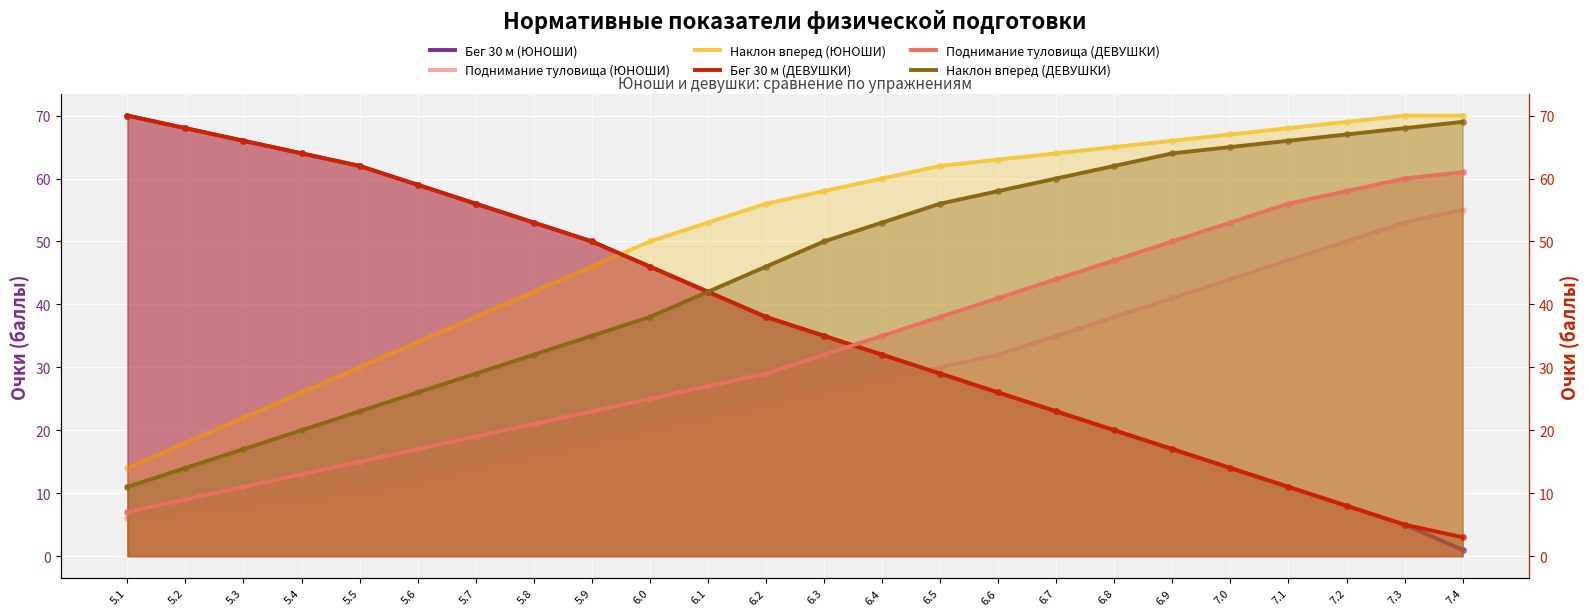

The value of Наклон вперед (ЮНОШИ) at 5.6 is 14. True or false?

False